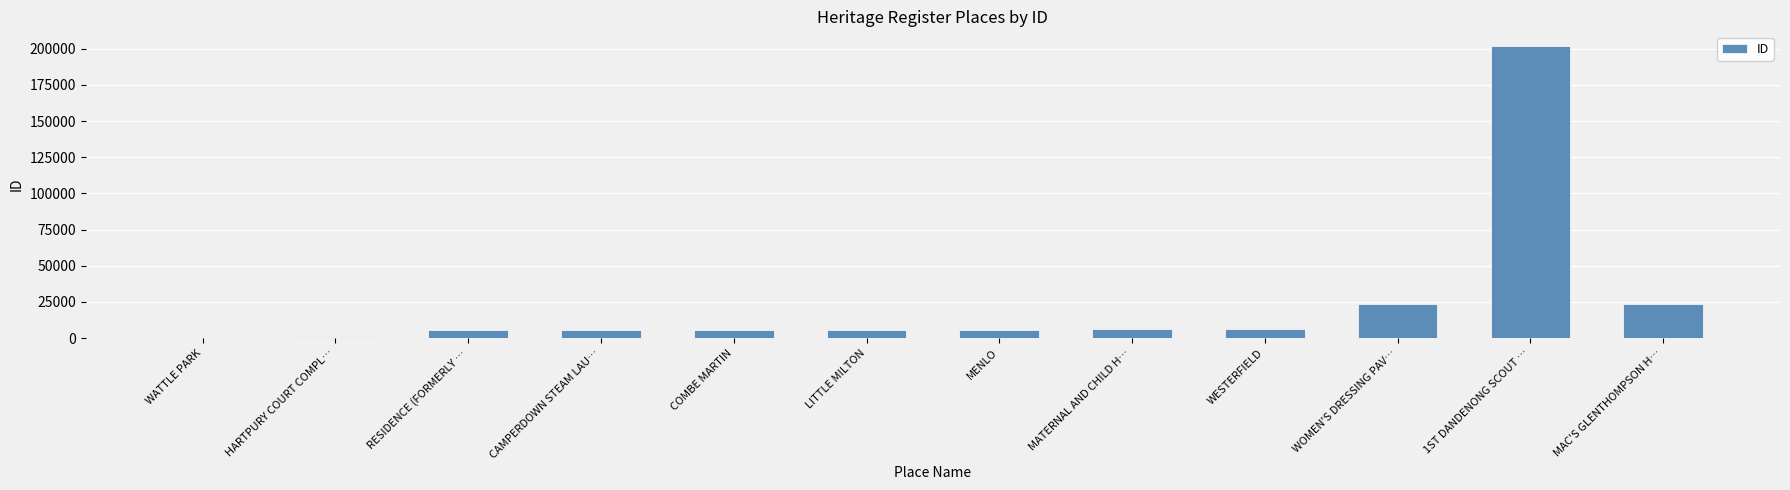

What value does the data have at RESIDENCE (FORMERLY …?

5279